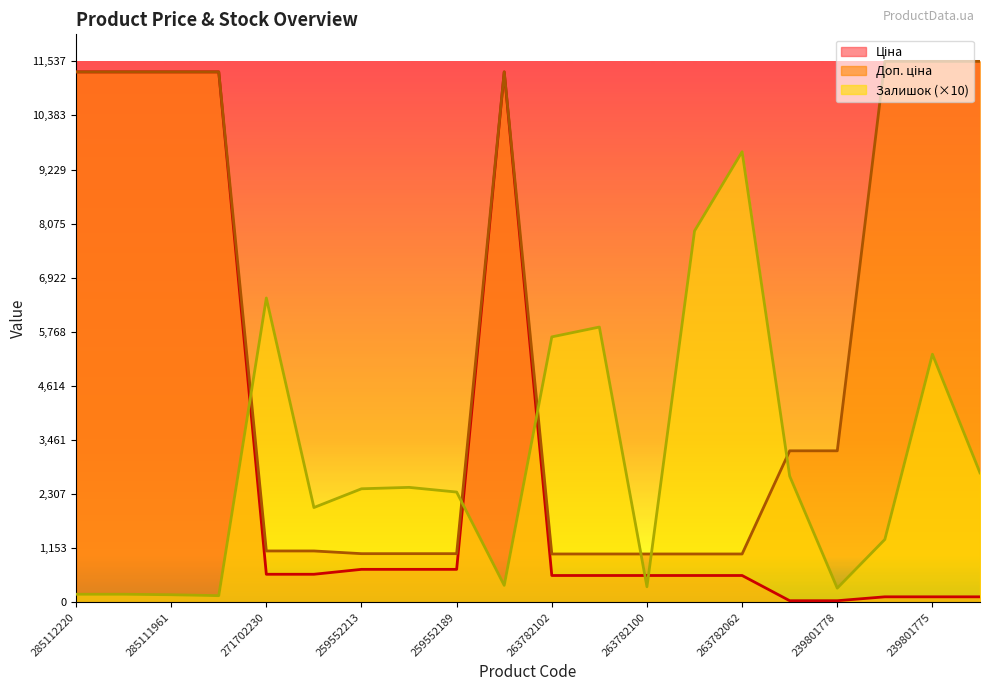

At which category does Залишок reach its first local peak?

271702230